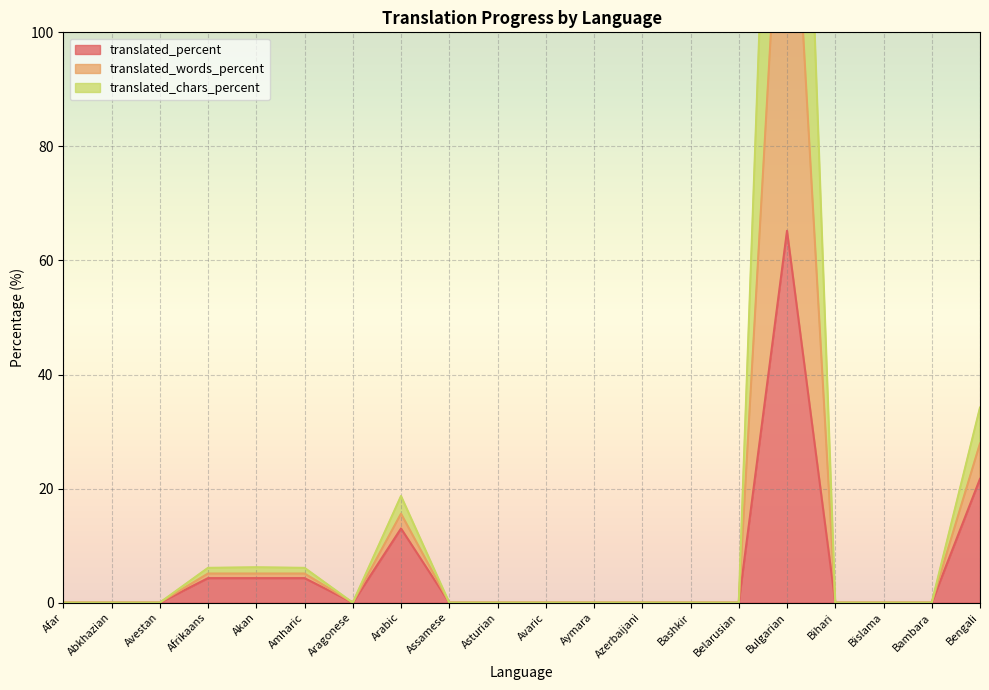

What is the sum of all translated_chars_percent values?

208.8